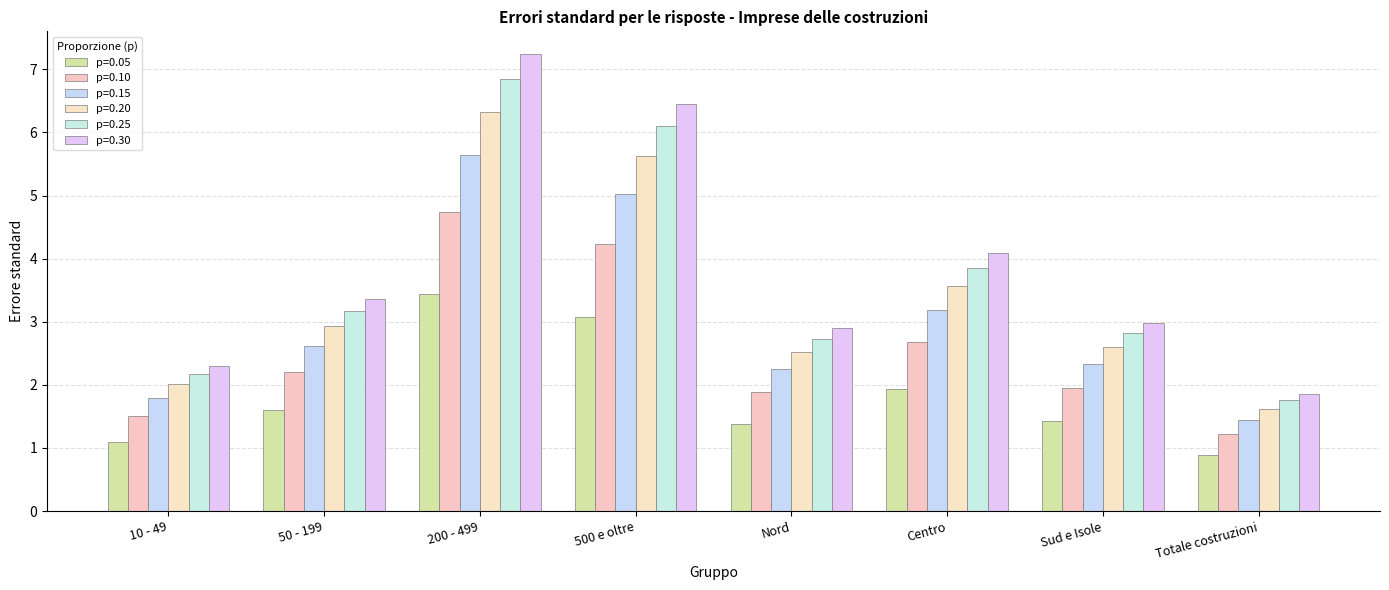

What is the value of the p=0.05 bar at the 7th from the left?

1.4